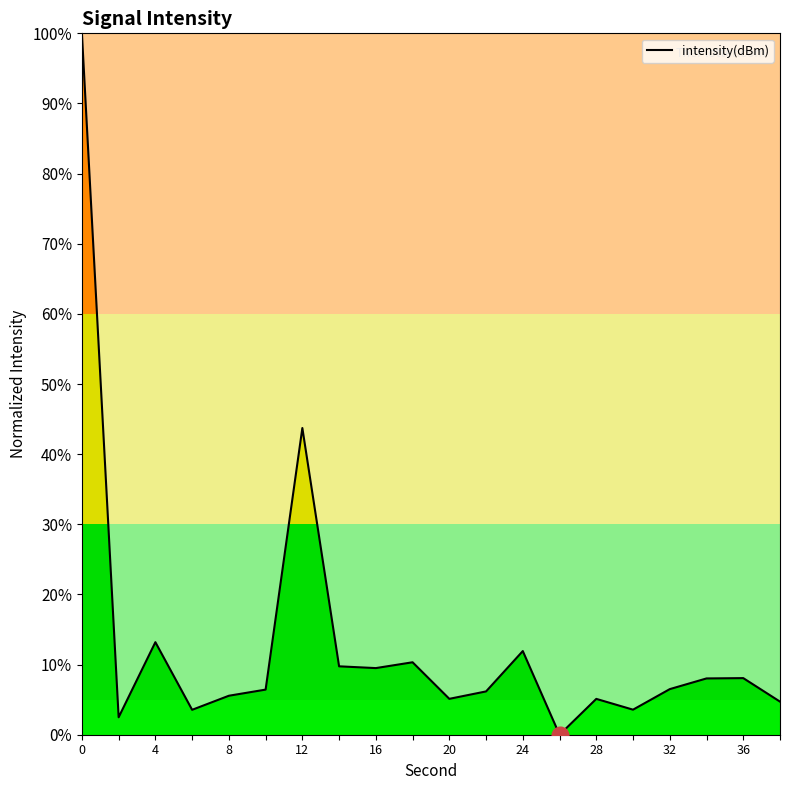

What is the greatest value displayed?

100.0